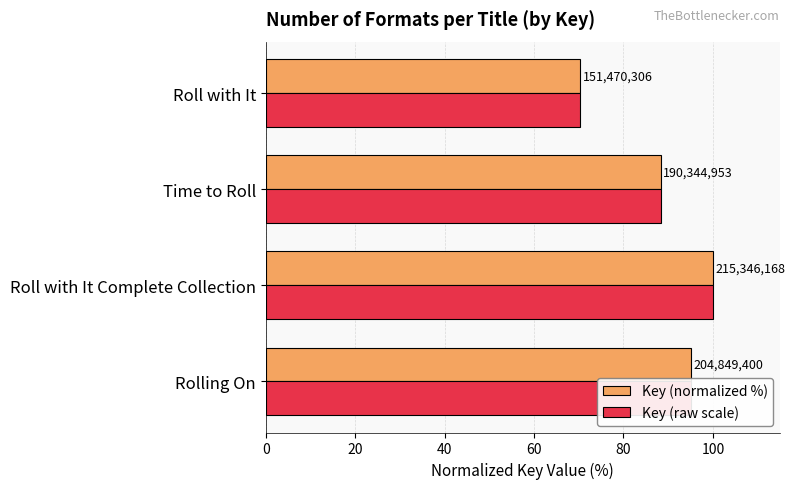

What are all the series names shown in the legend?

Key (normalized %), Key (raw scale)